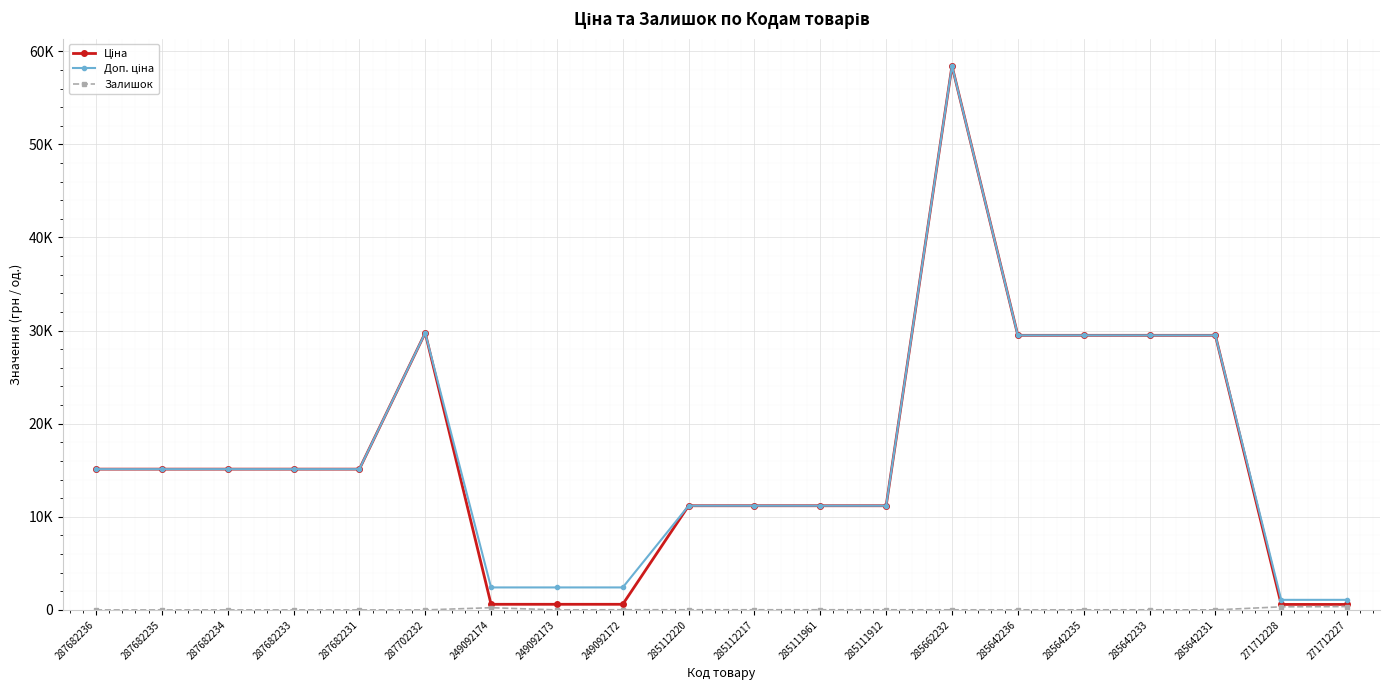

Is this an area chart (filled region under the line)?

No